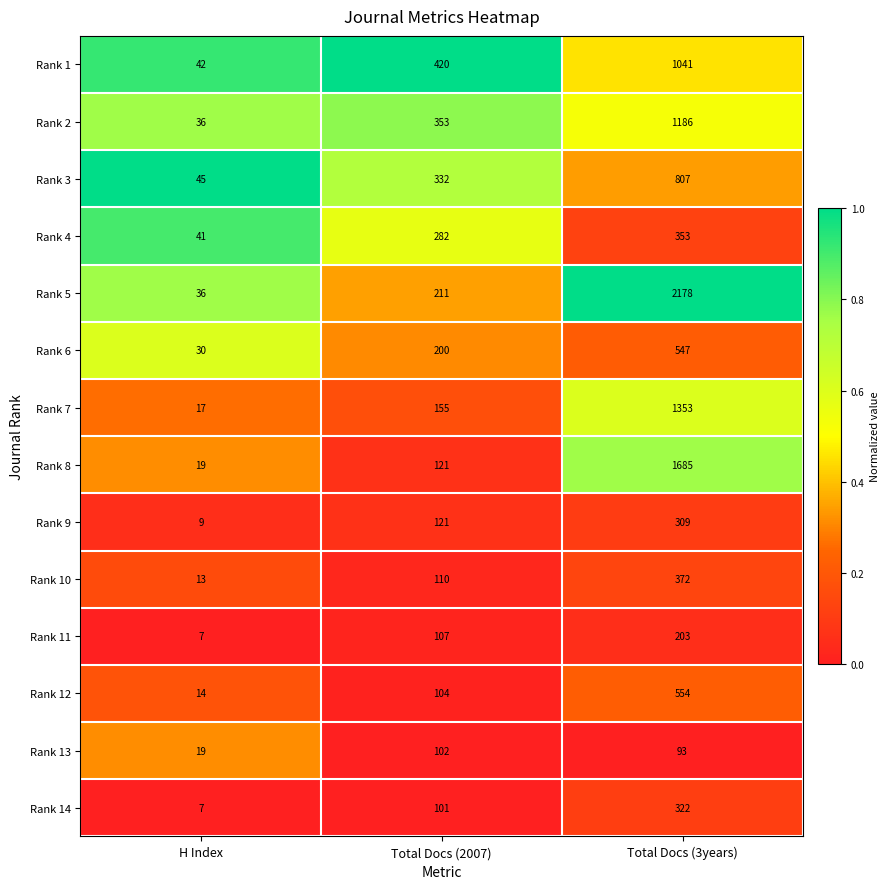

List the labels in order of Rank 14 value, smallest first.

H Index, Total Docs (2007), Total Docs (3years)